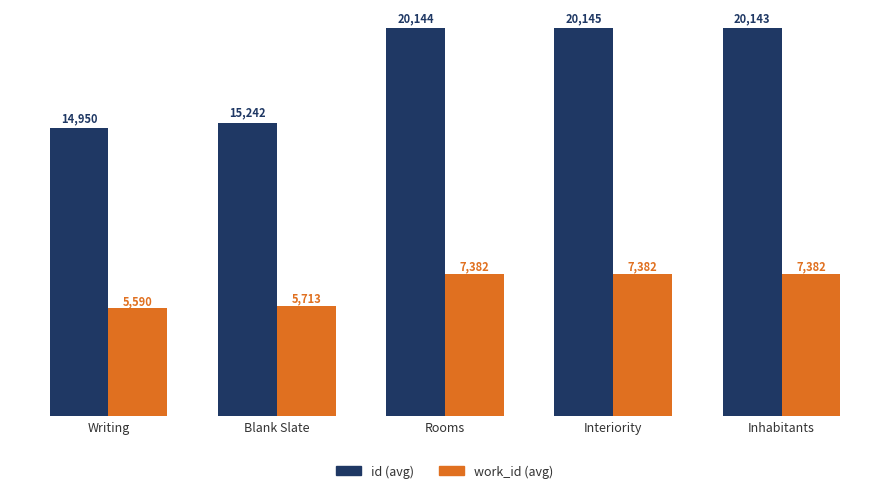

What position from the left is Interiority?

4